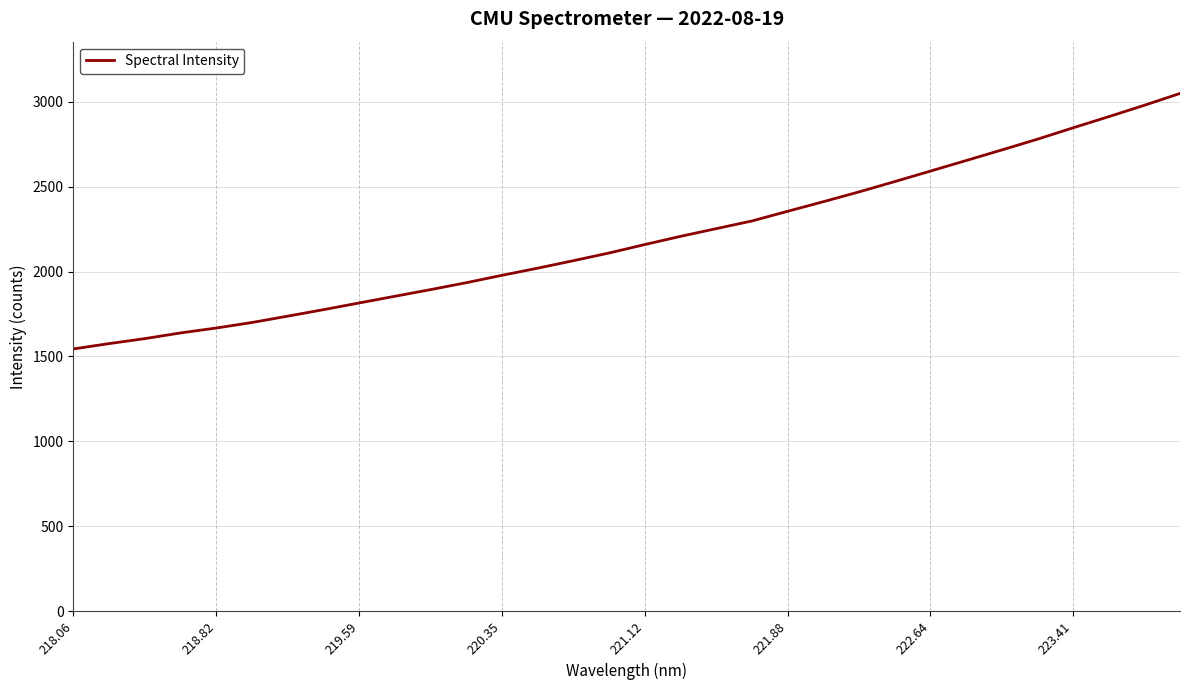

What is the sum of all values?

70131.5